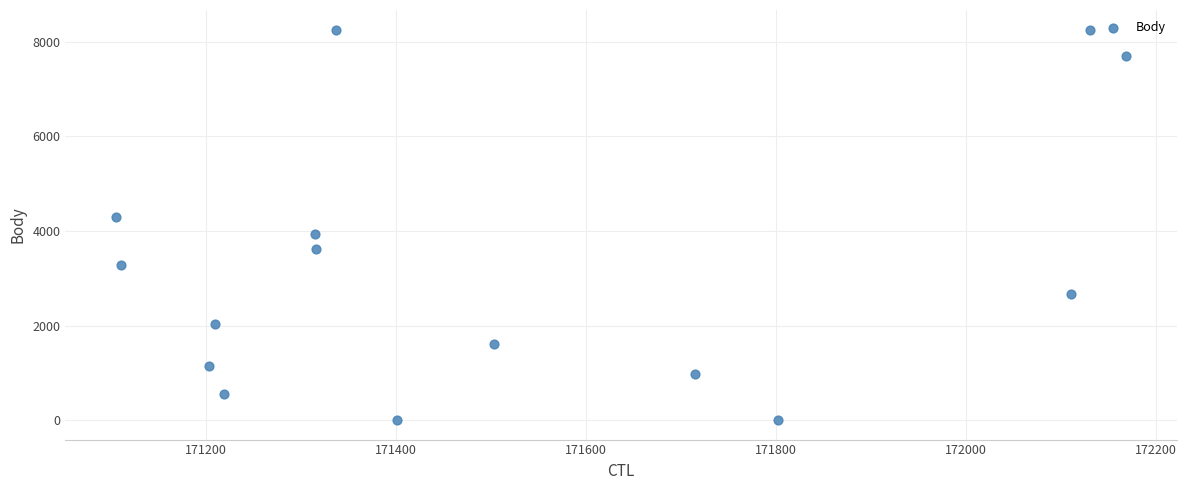

List the coordinates of all points as (Y, X) pairs, reading left to right.

(4290, 171105)  (3283, 171110)  (1139, 171203)  (2025, 171209)  (554, 171219)  (3944, 171315)  (3612, 171316)  (8261, 171337)  (0, 171401)  (1608, 171503)  (969, 171715)  (0, 171802)  (2658, 172111)  (8261, 172131)  (7707, 172169)